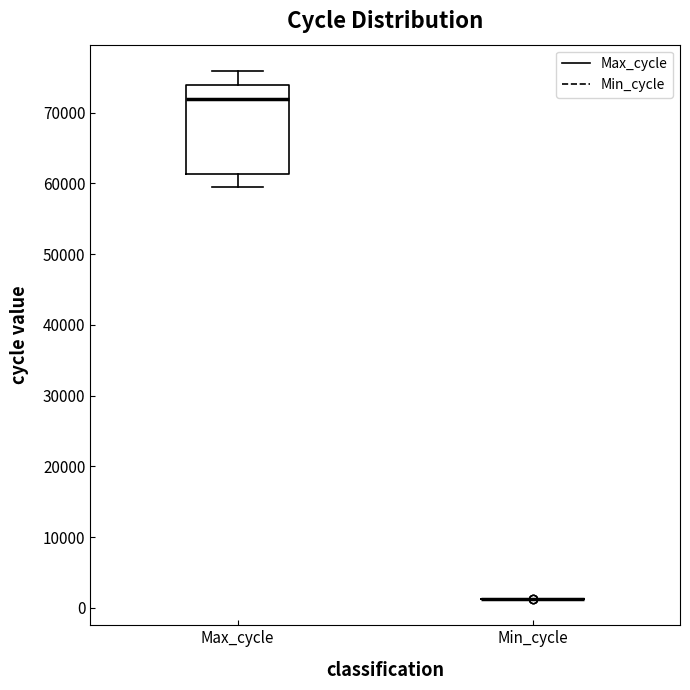

Reading left to right, read every box against the y-axis: the position of its median line, the range the box covers, and the ends of its whiskers. The values are not printed on the chart, so give them approximately, as read against the axis.

Max_cycle: median 72000, box 61000 to 74000, whiskers 59000 to 76000
Min_cycle: box collapsed to a line at 1000, whiskers 1000 to 1000